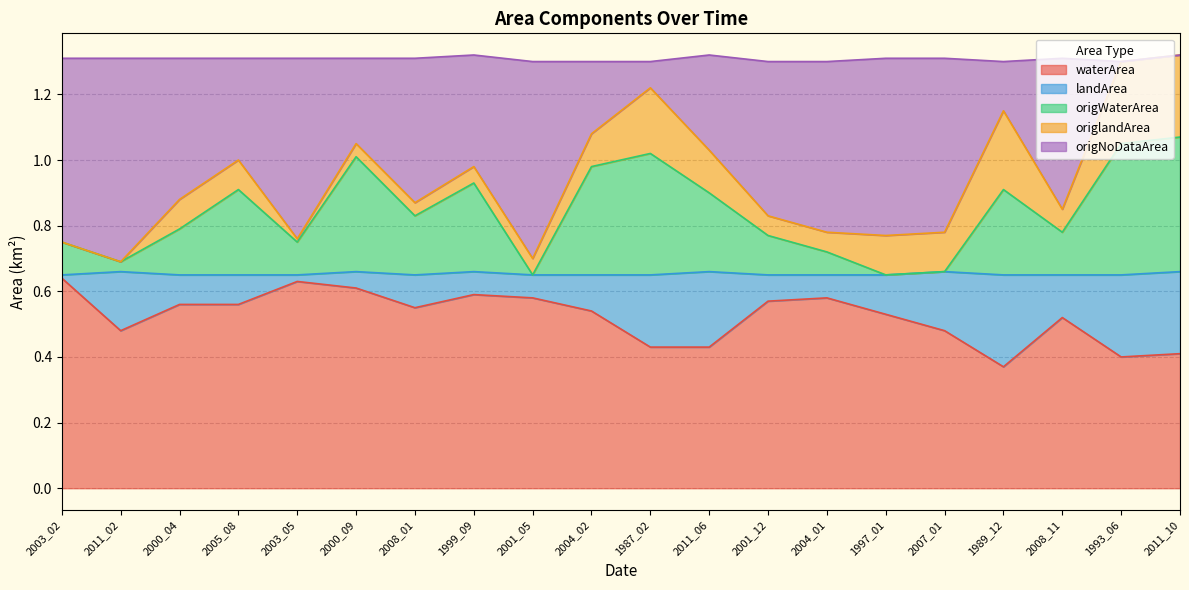

Is the value of origNoDataArea at 2008_01 greater than the value of waterArea at 1989_12?

Yes